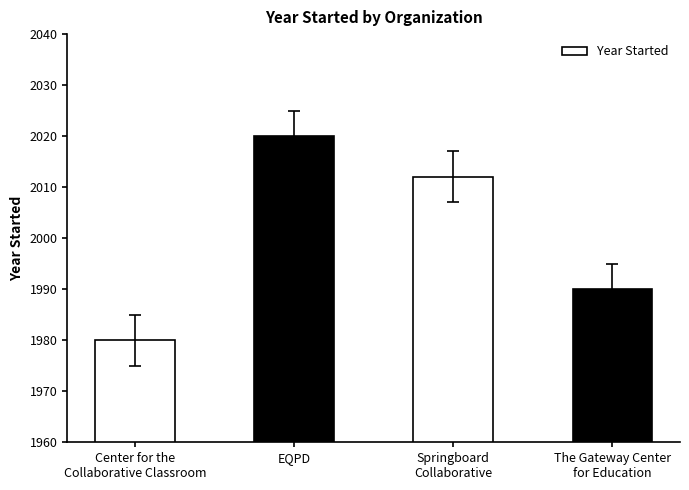

The value at Springboard
Collaborative is 2012. True or false?

True